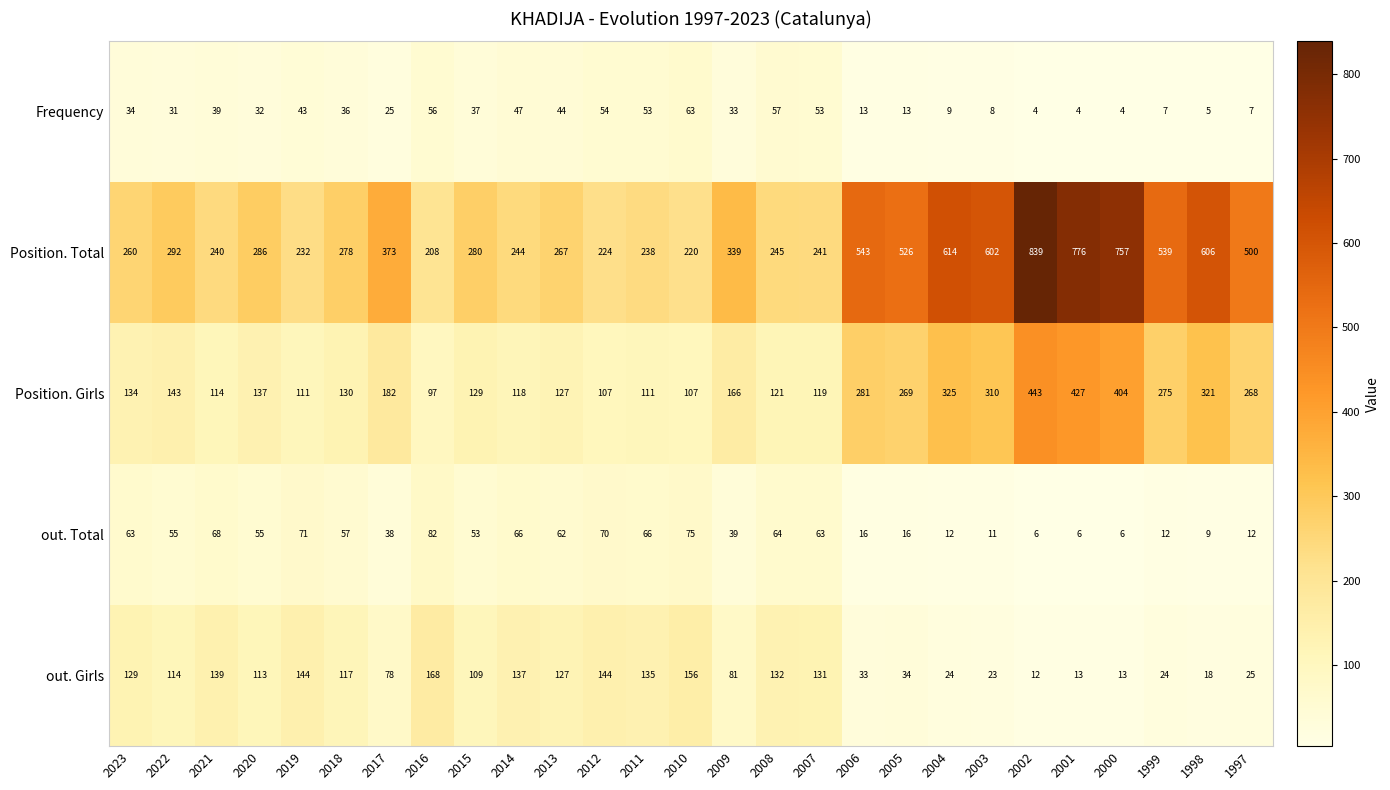

At 2006, list the series in order from smallest to largest.

Frequency, out. Total, out. Girls, Position. Girls, Position. Total